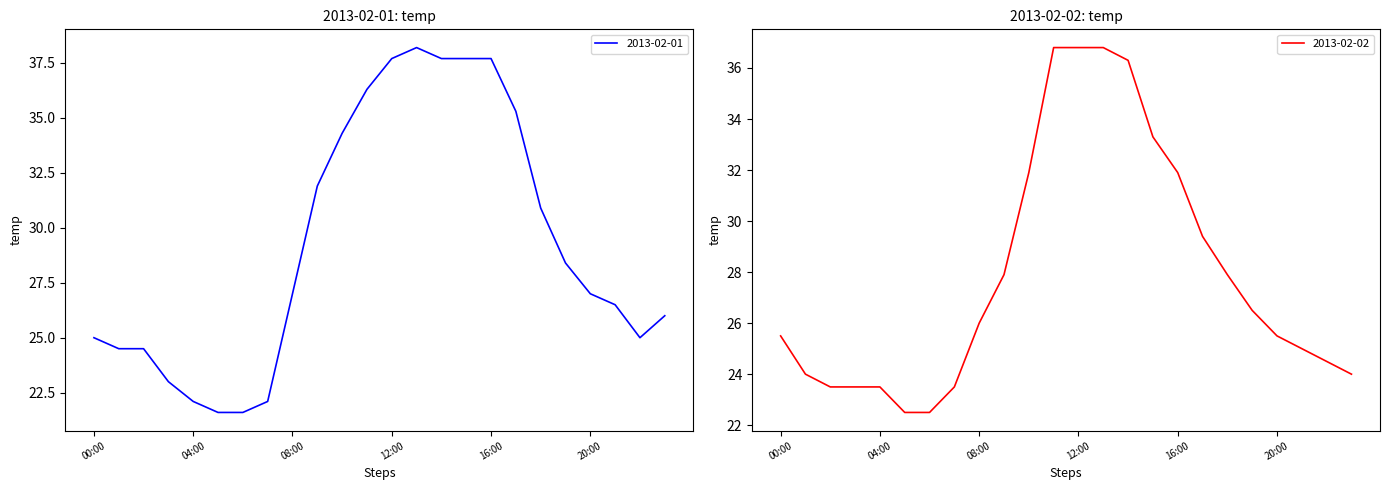

What position from the left is 18:00?

19